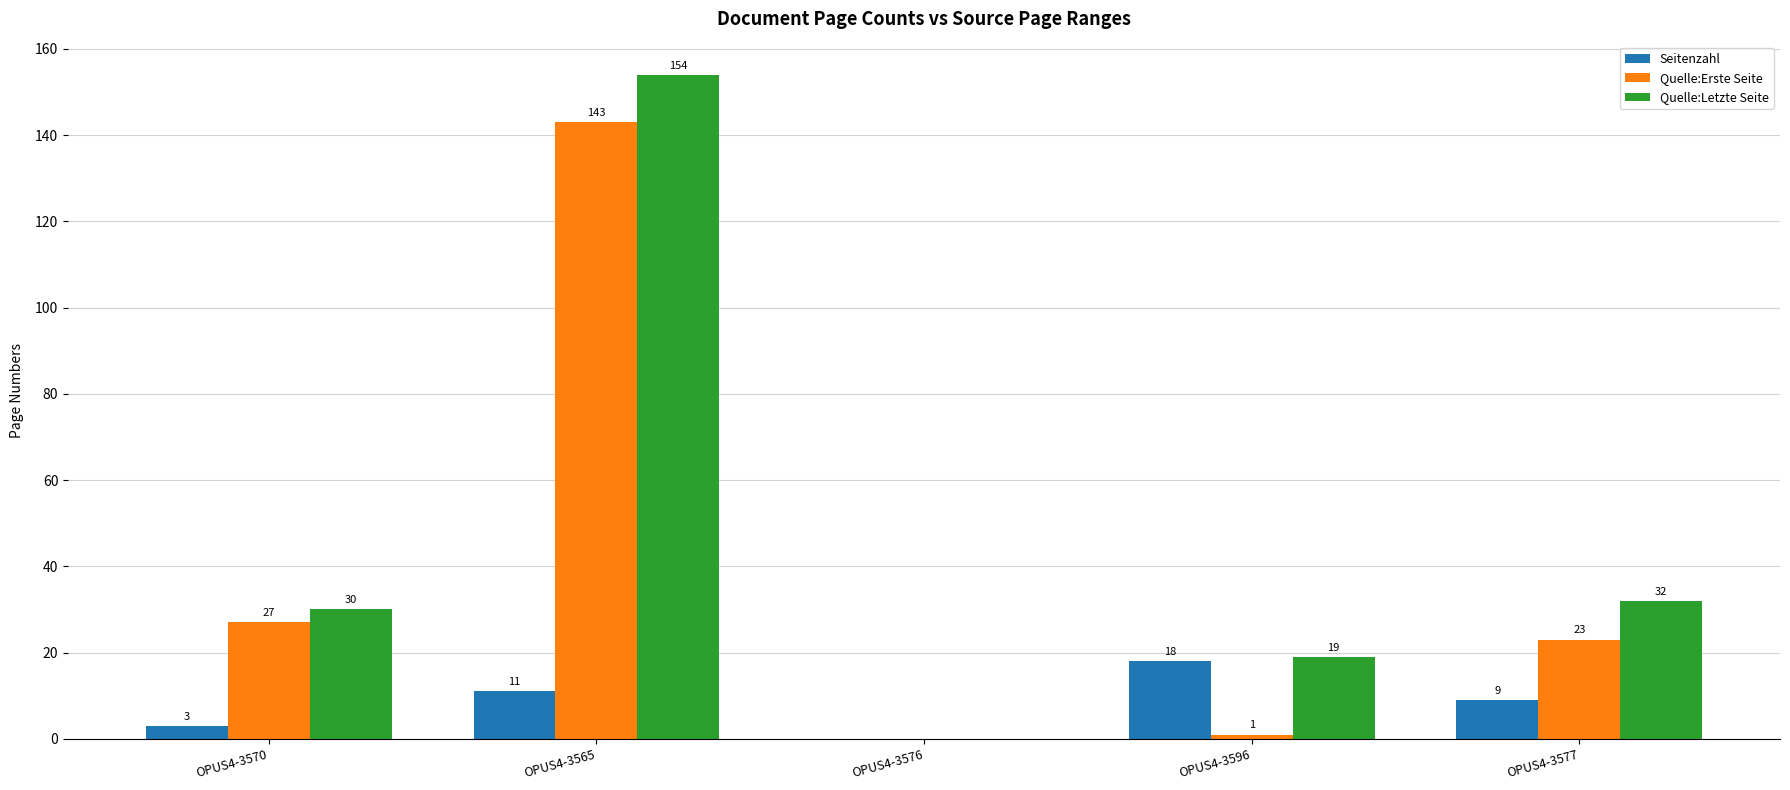

Are the bars horizontal?

No